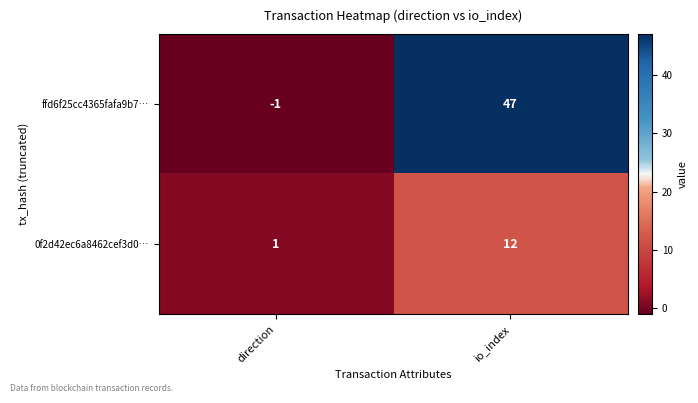

Which category has the lowest value across all series?

direction